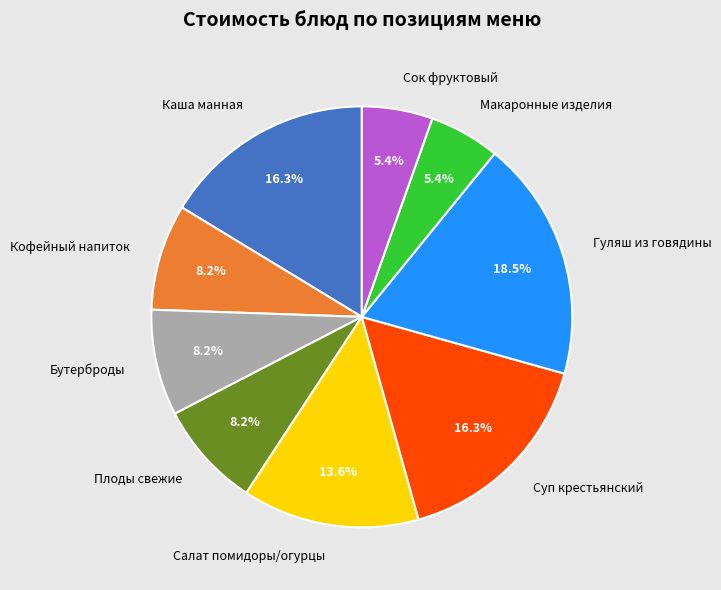

Is the sum of Бутерброды and Плоды свежие greater than half?

No